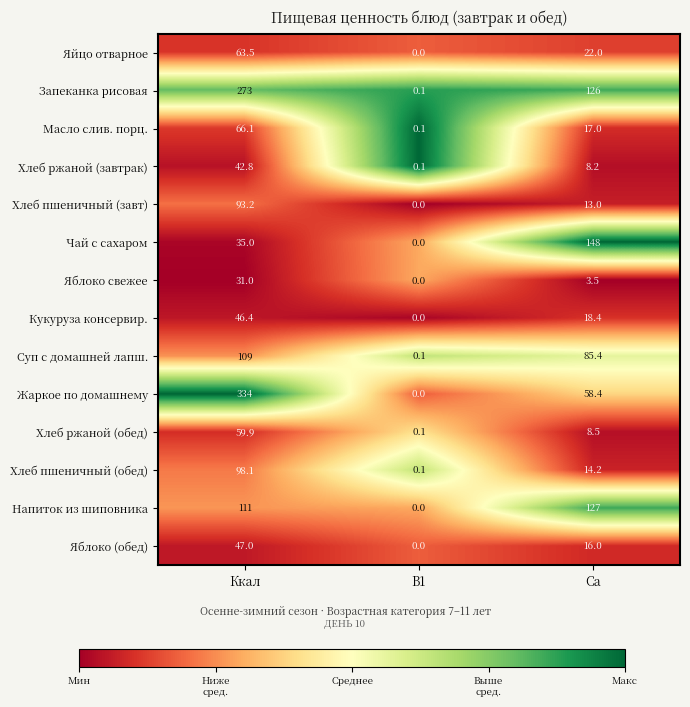

Where does the Запеканка рисовая series first go above 126?

Ккал